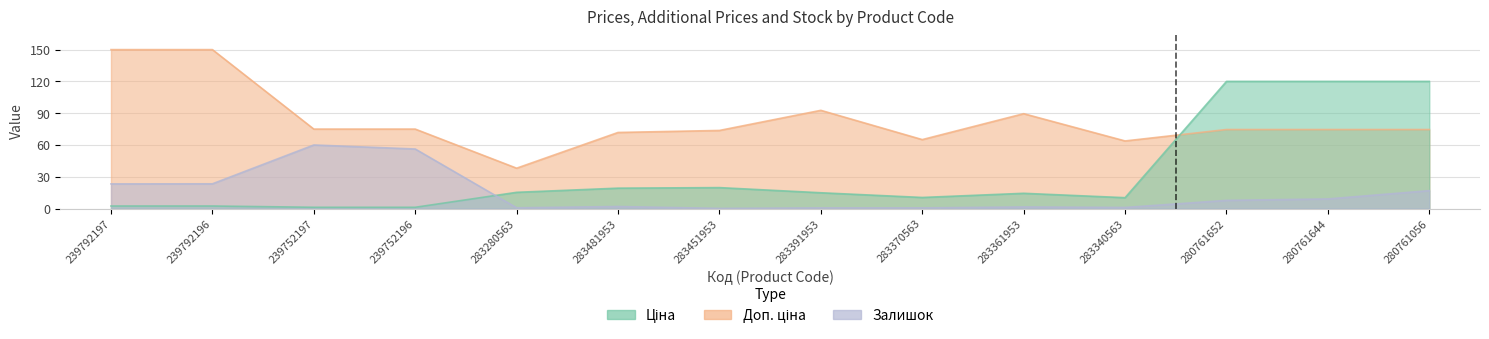

Between 239752197 and 283340563, which series saw the biggest shift?

Залишок